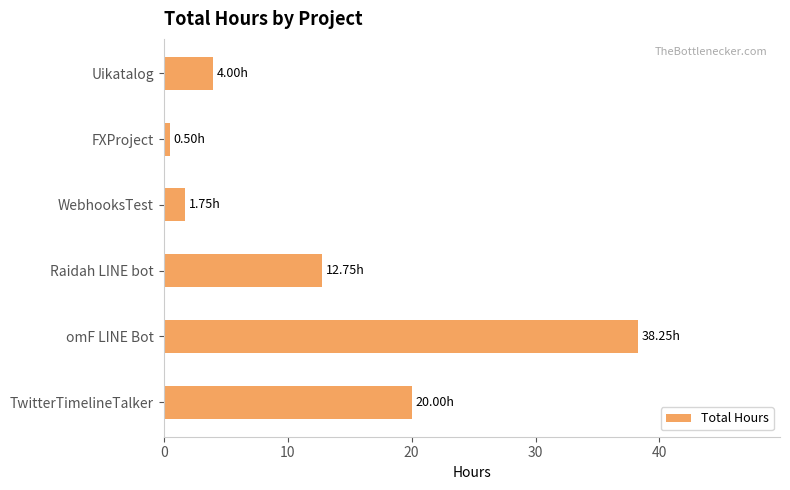

What is the sum of the values at omF LINE Bot and Raidah LINE bot?

51.0